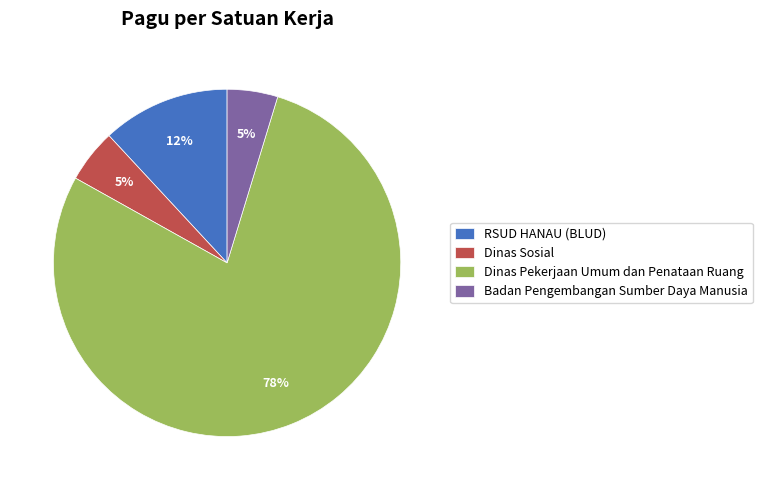

To the nearest percent, what portion does Dinas Sosial represent?

5%